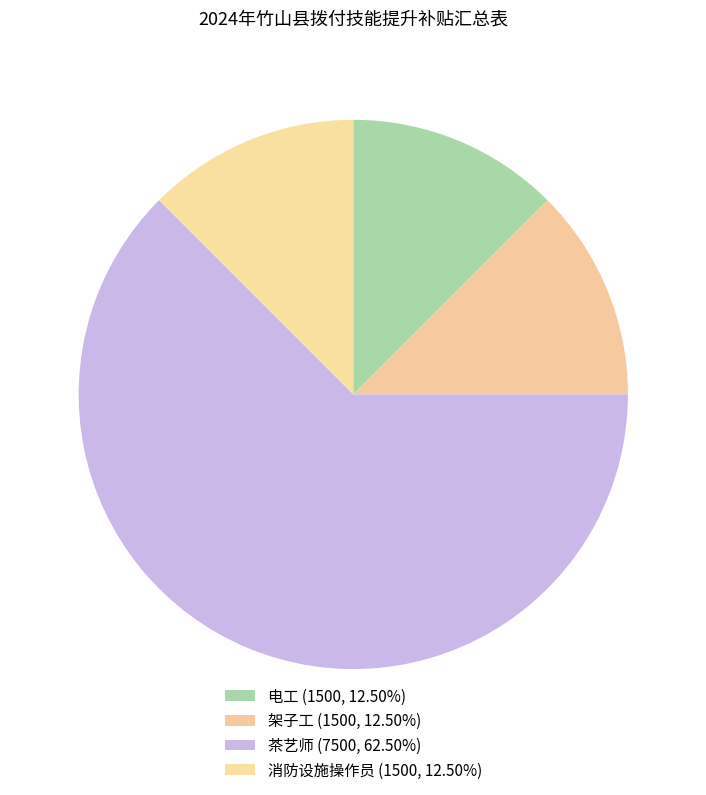

Is the sum of 消防设施操作员 and 茶艺师 greater than half?

Yes